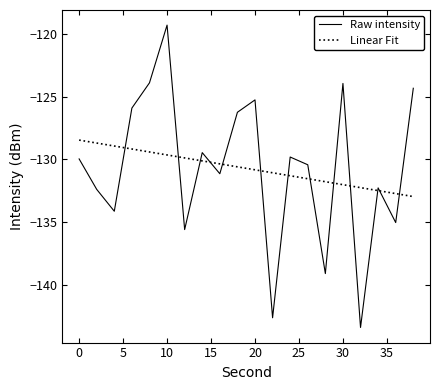

What is the difference between the maximum and minimum values in the Raw intensity series?

24.1